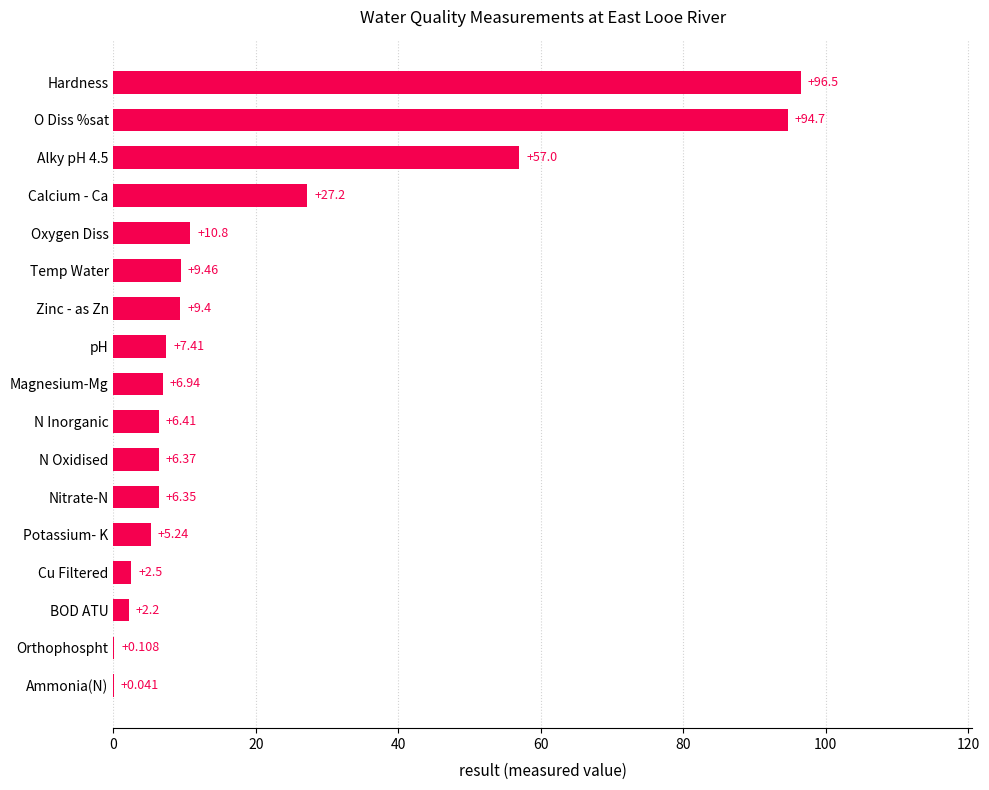

Between Ammonia(N) and pH, which is larger?

pH